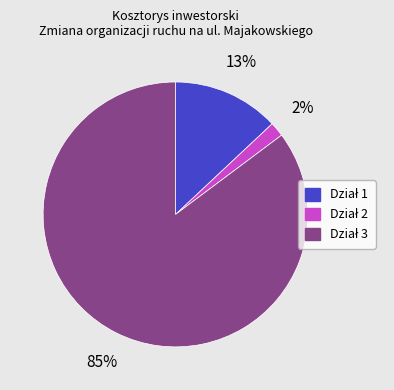

To the nearest percent, what is the average slice percentage?

33%